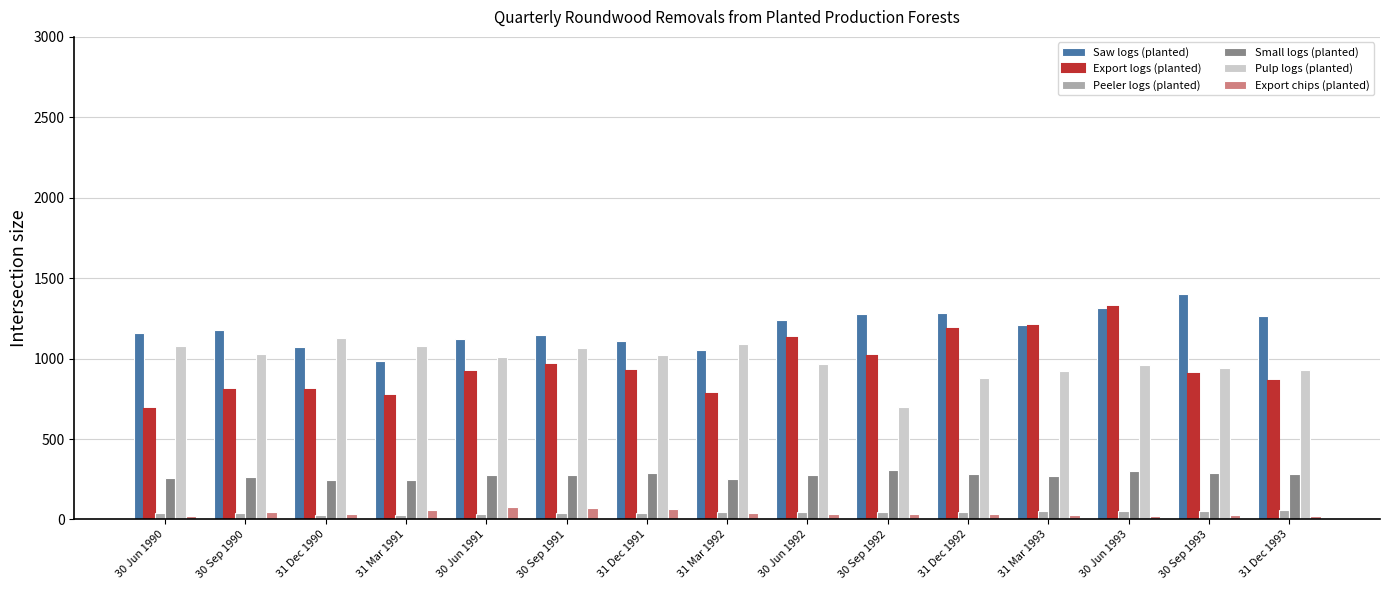

What is the label of the 15th bar from the right?

30 Jun 1990